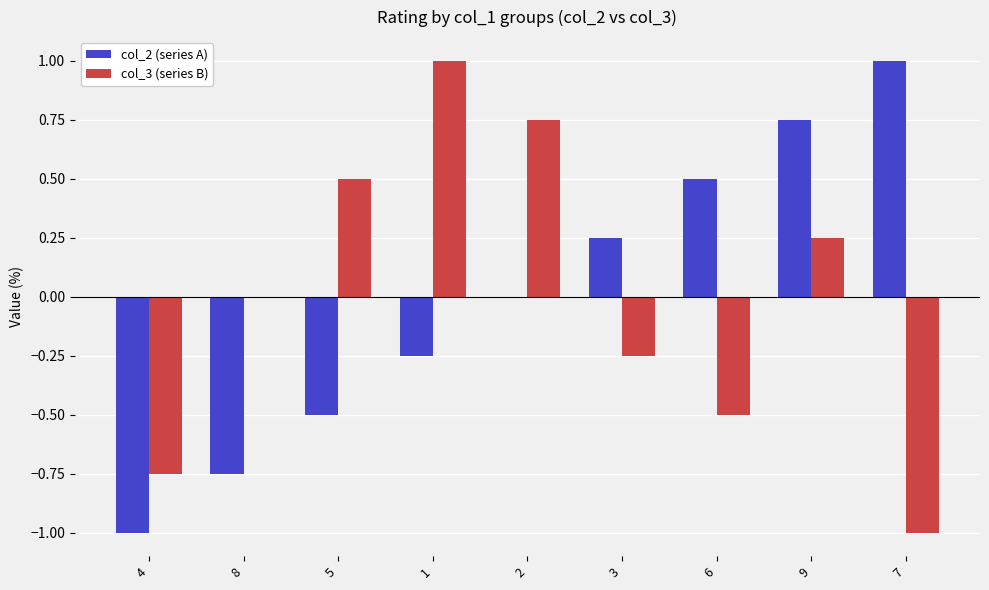

At which label does col_2 (series A) reach its peak?

7